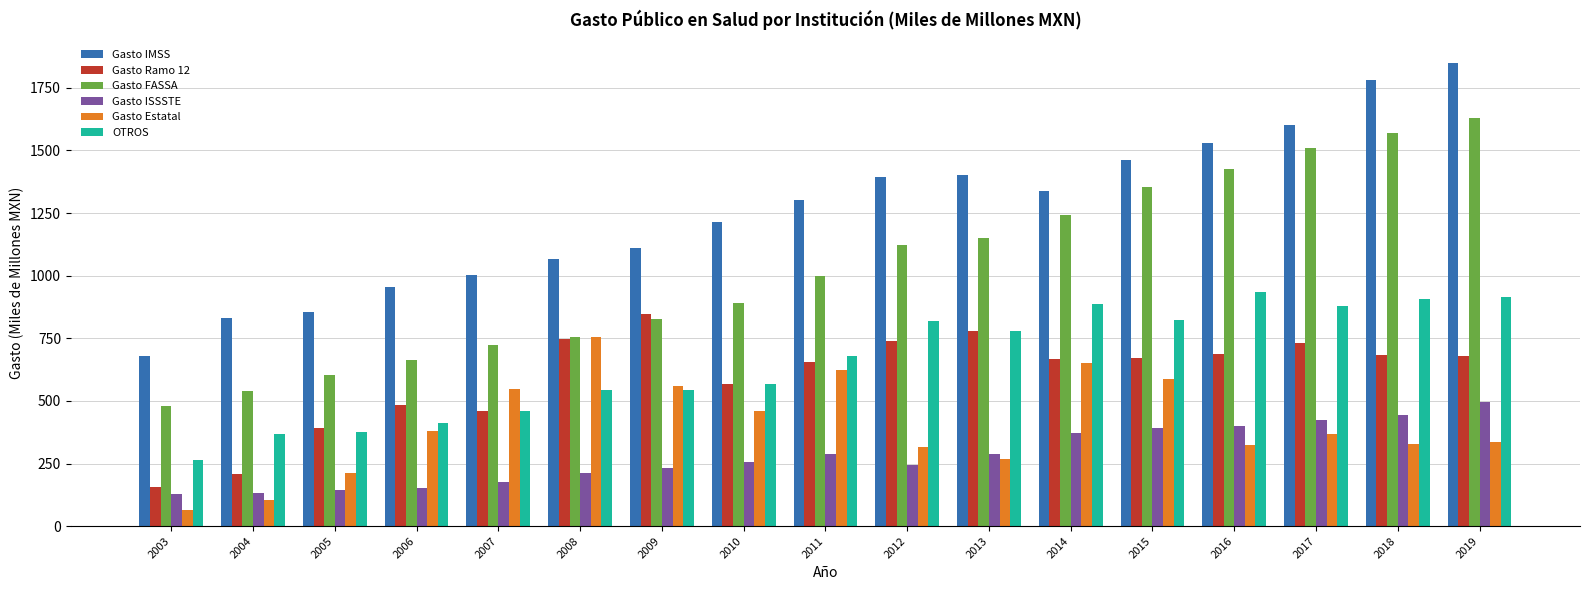

Are the bars grouped side by side (vs. stacked)?

Yes